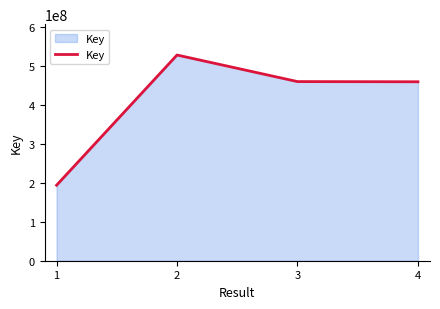

The value at 2 is 260627437. True or false?

False